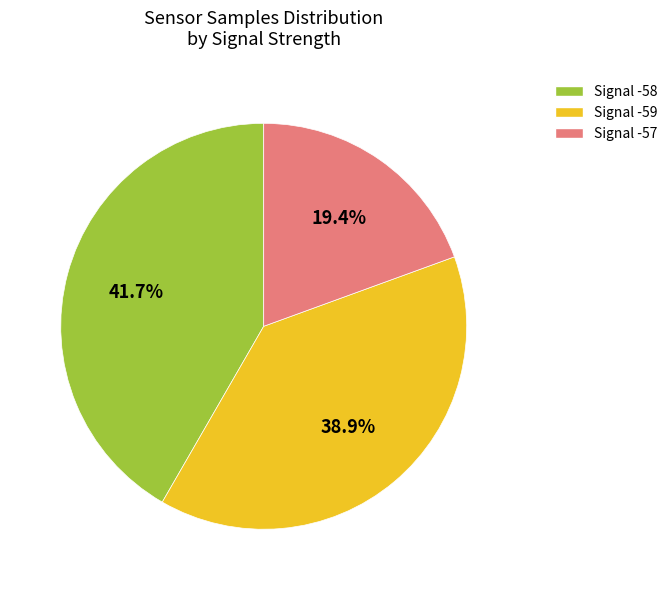

What is the ratio of the value at Signal -59 to the value at Signal -58?

0.9